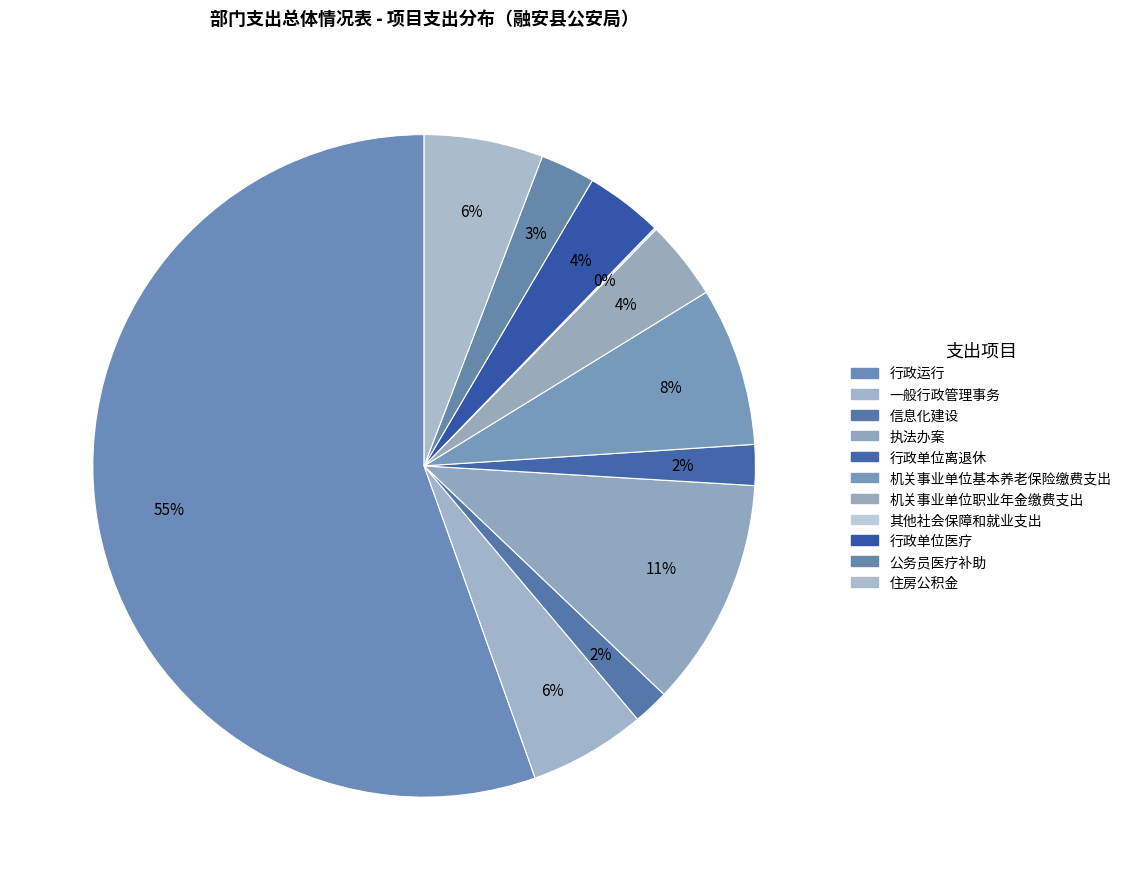

The 住房公积金 slice represents 6% of the pie. True or false?

True